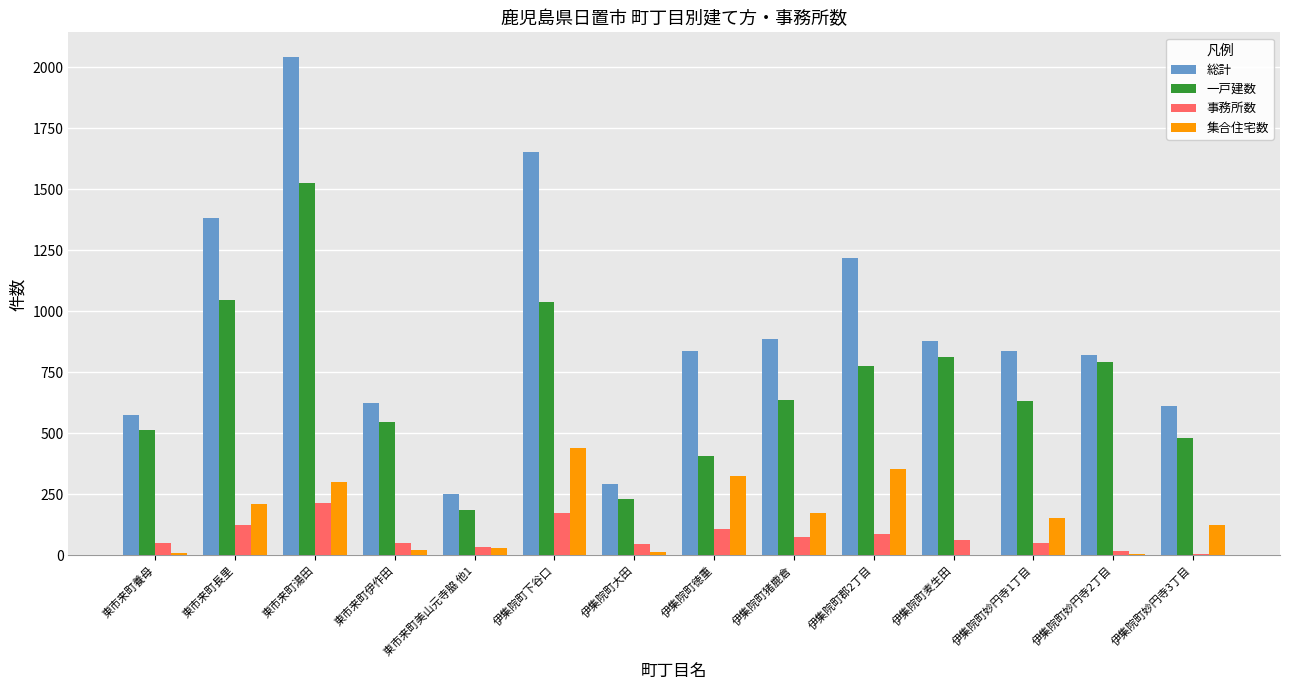

What is the approximate value of 事務所数 at 伊集院町妙円寺3丁目?

6